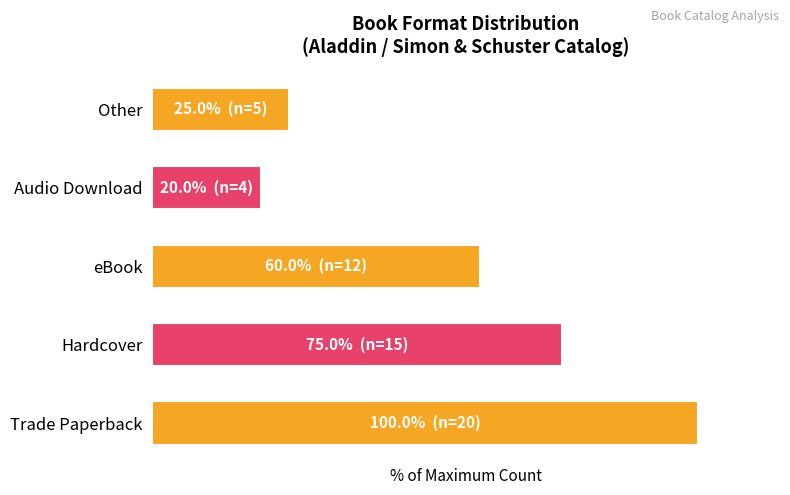

Rank the categories by value from highest to lowest.

Trade Paperback, Hardcover, eBook, Other, Audio Download